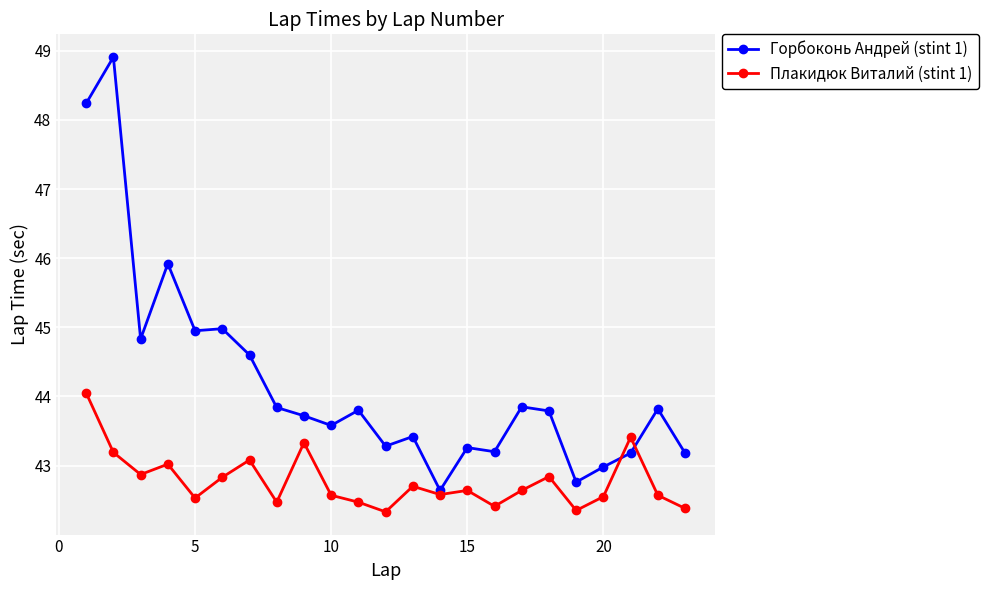

True or false: Плакидюк Виталий (stint 1) has more than 0 points higher than both neighbors.

True